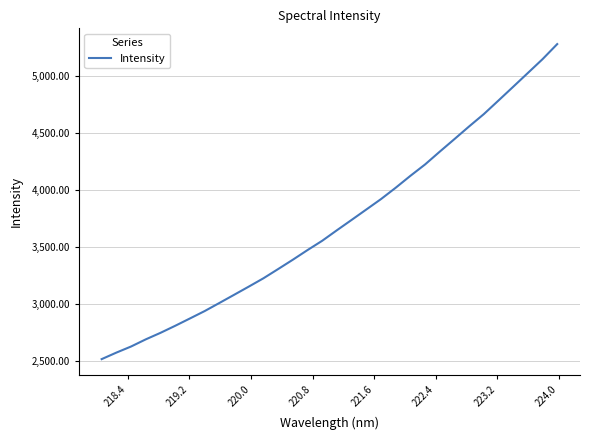

What is the maximum value shown in the chart?

5283.5